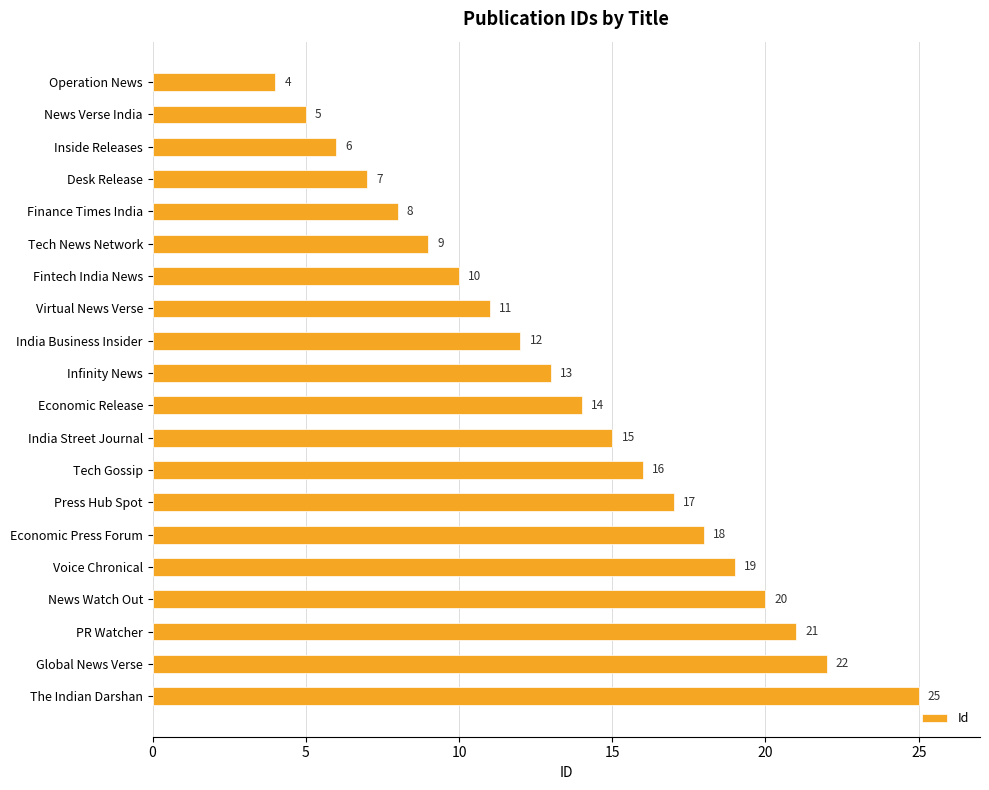

Between Infinity News and India Street Journal, which is larger?

India Street Journal